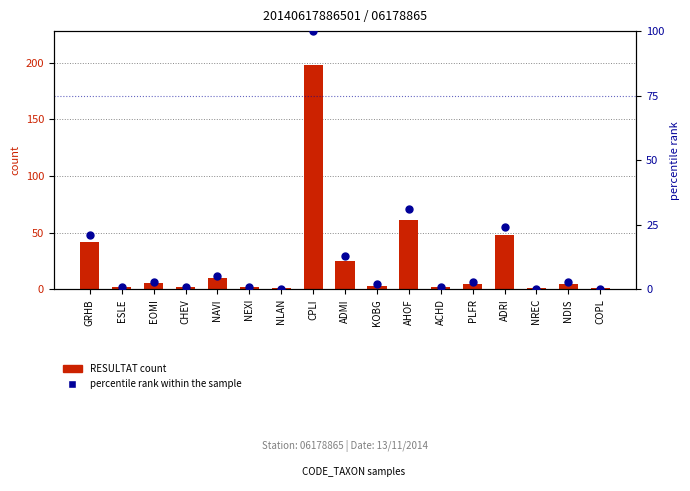

What are all the series names shown in the legend?

RESULTAT count, percentile rank within the sample